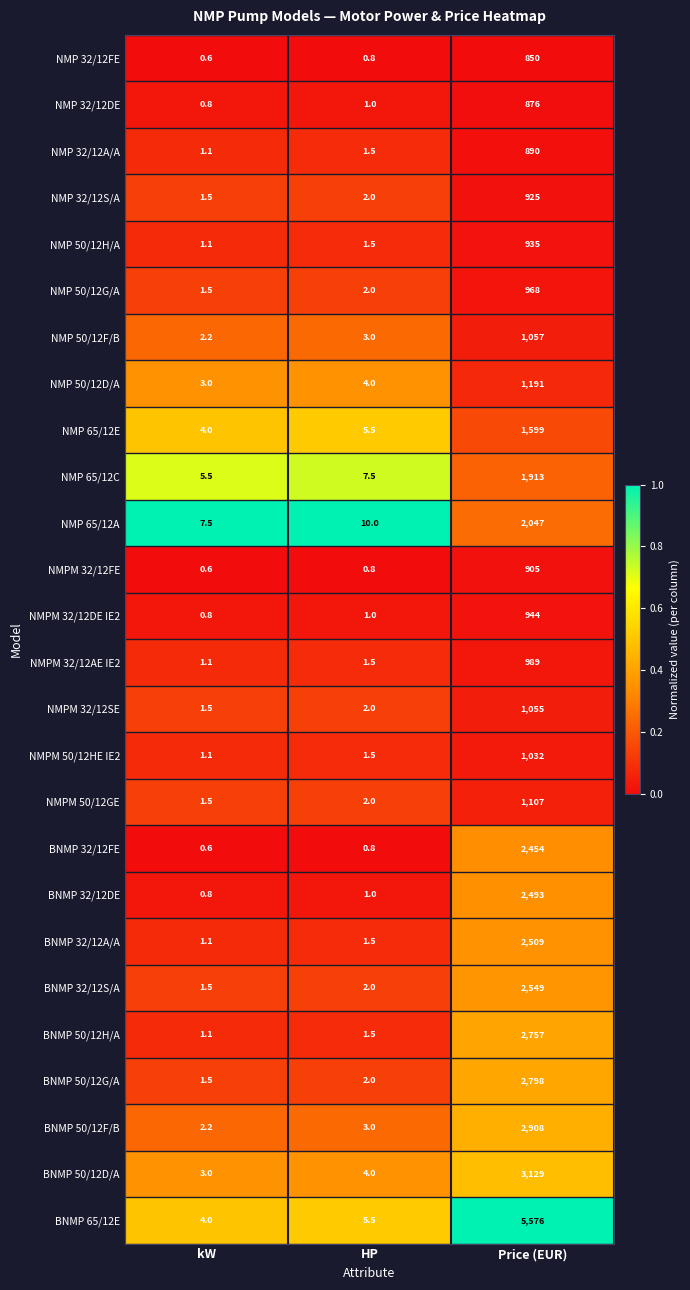

Which category has the highest value across all series?

Price (EUR)